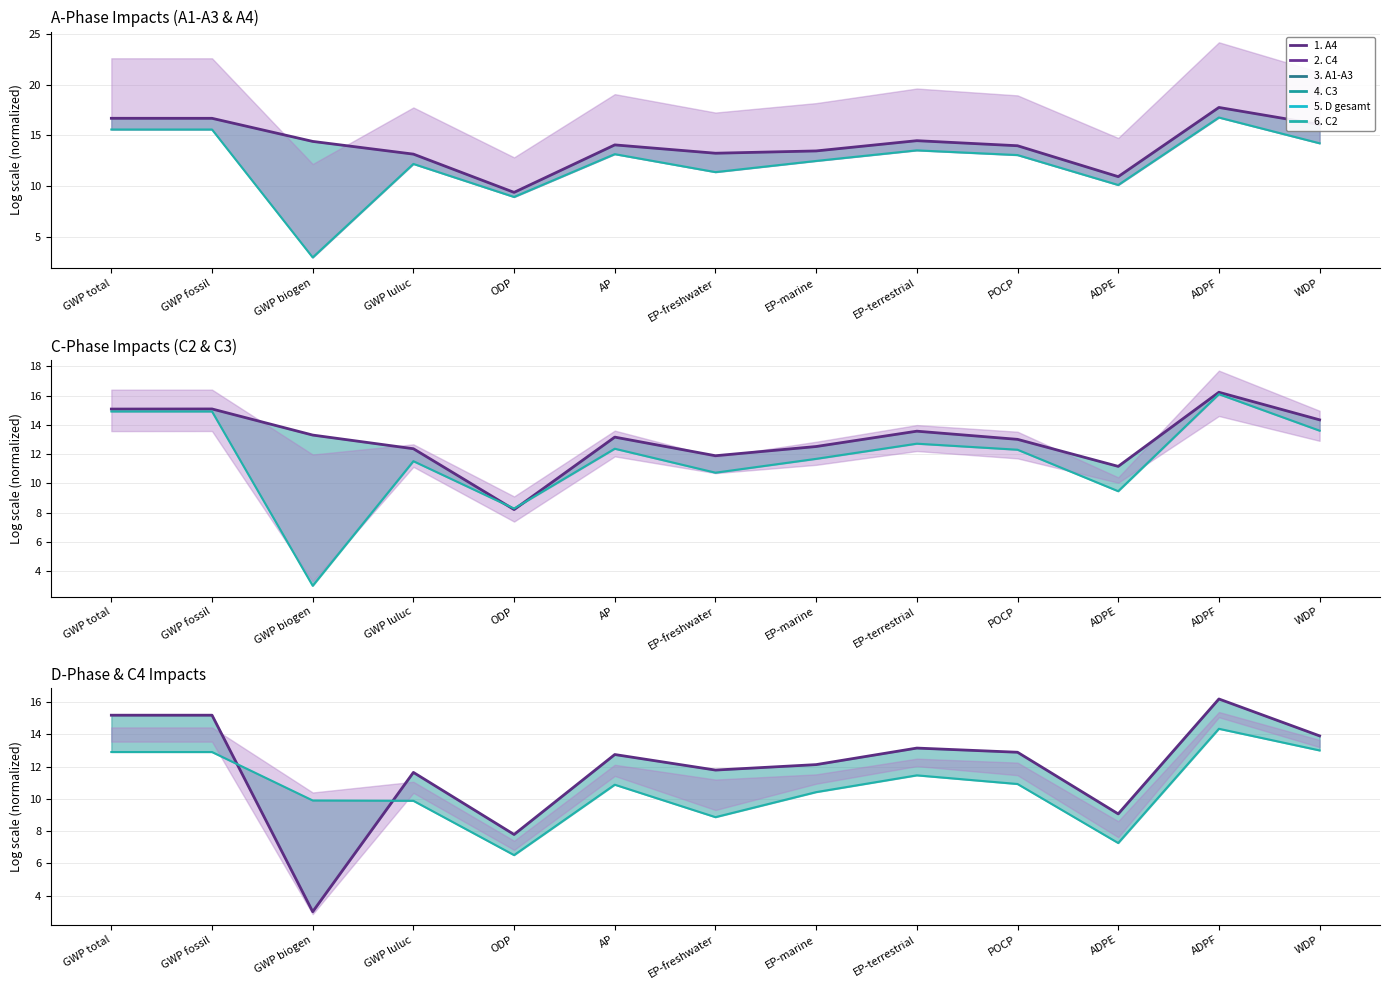

Reading right to left, what are all the values shown in this chart?

A1-A3: 16.1	17.8	10.9	14.0	14.5	13.5	13.3	14.1	9.4	13.2	14.4	16.7	16.7
A4: 14.2	16.8	10.1	13.1	13.5	12.5	11.4	13.2	8.9	12.2	3.0	15.6	15.6
C3: 14.3	16.2	11.2	13.0	13.6	12.5	11.9	13.2	8.2	12.4	13.3	15.1	15.1
C2: 13.6	16.1	9.5	12.3	12.7	11.7	10.7	12.4	8.3	11.5	3.0	14.9	14.9
D gesamt: 13.9	16.2	9.1	12.9	13.1	12.1	11.8	12.7	7.8	11.6	3.0	15.2	15.2
C4: 13.0	14.3	7.3	10.9	11.5	10.4	8.9	10.9	6.5	9.9	9.9	12.9	12.9